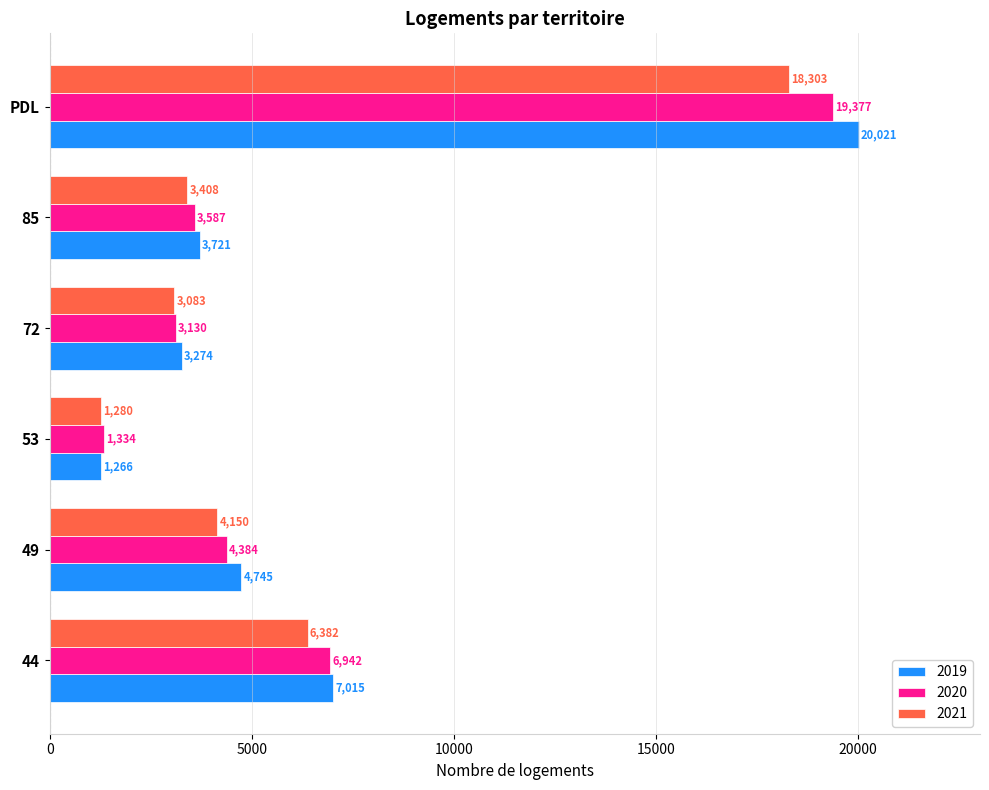

What is the greatest value displayed?

20021